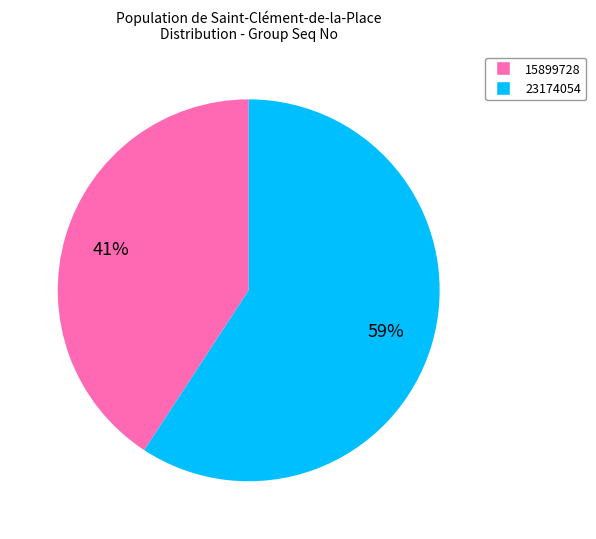

How many slices are in this pie chart?

2